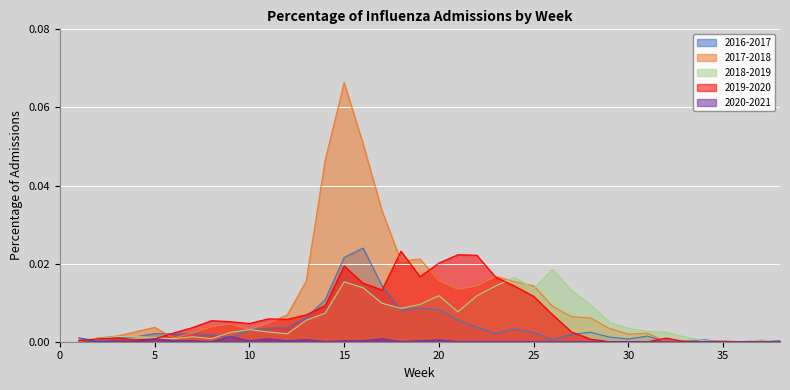

How many positive values does the 2019-2020 series have?

29